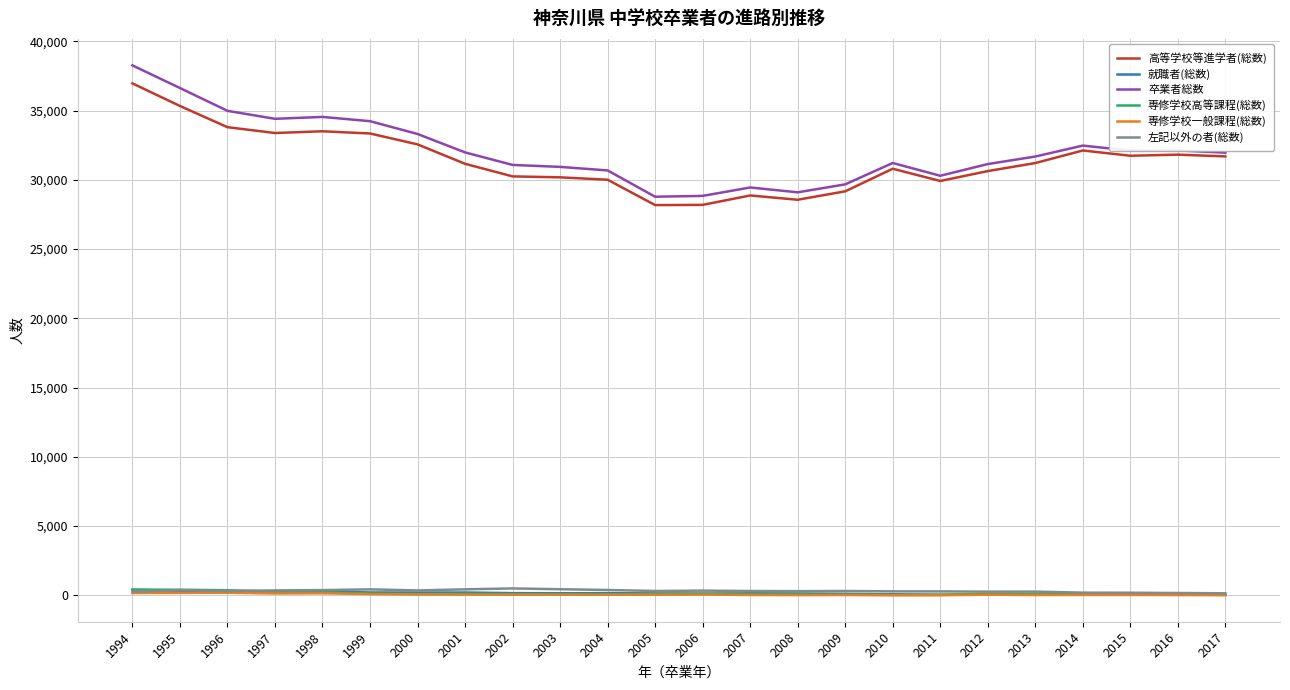

True or false: 専修学校高等課程(総数) and 高等学校等進学者(総数) intersect in this chart.

False